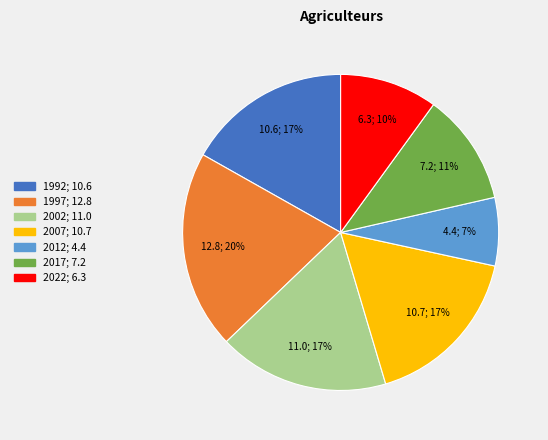

What is the largest slice in the pie chart?

1997